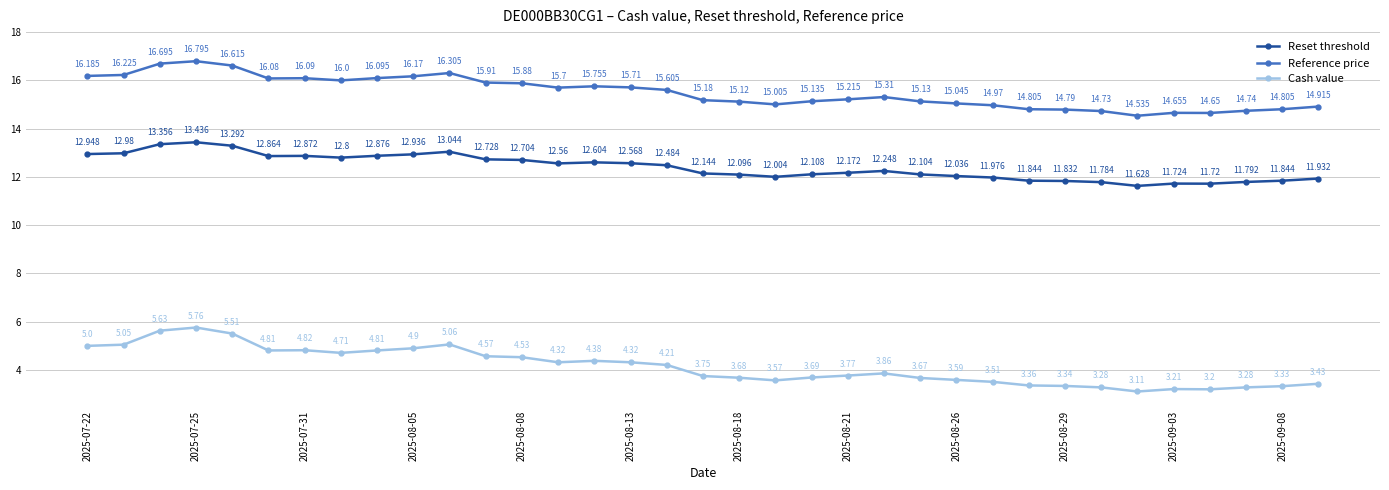

Rank the series by their average value, from highest to lowest.

Reference price, Reset threshold, Cash value